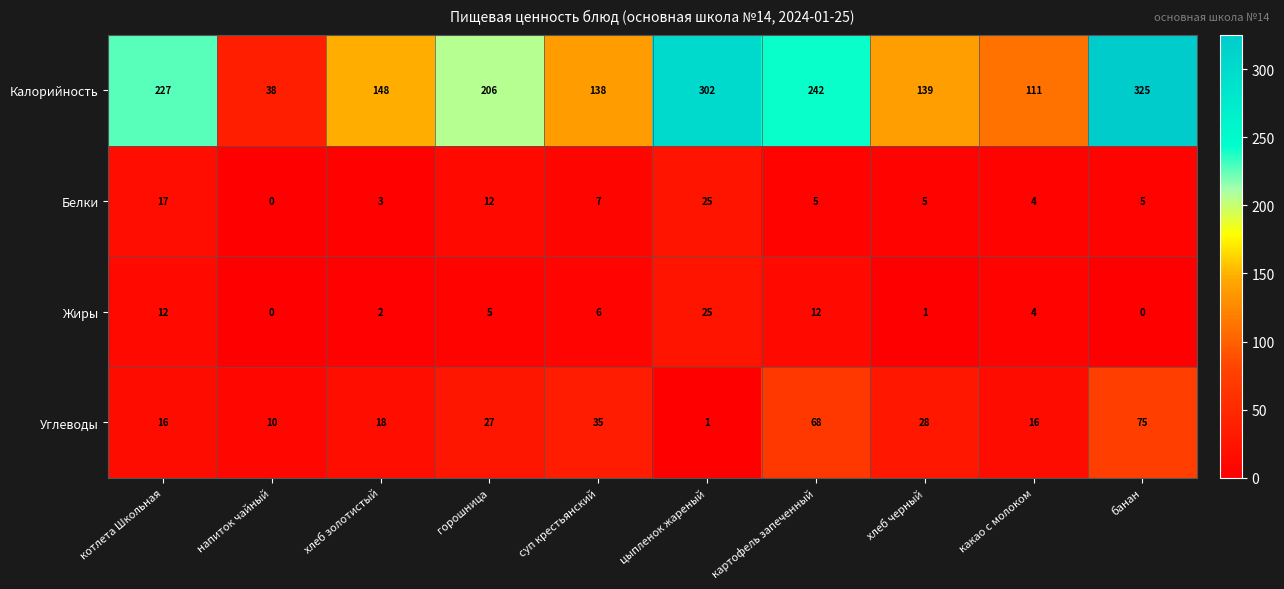

What is the sum of all Жиры values?

67